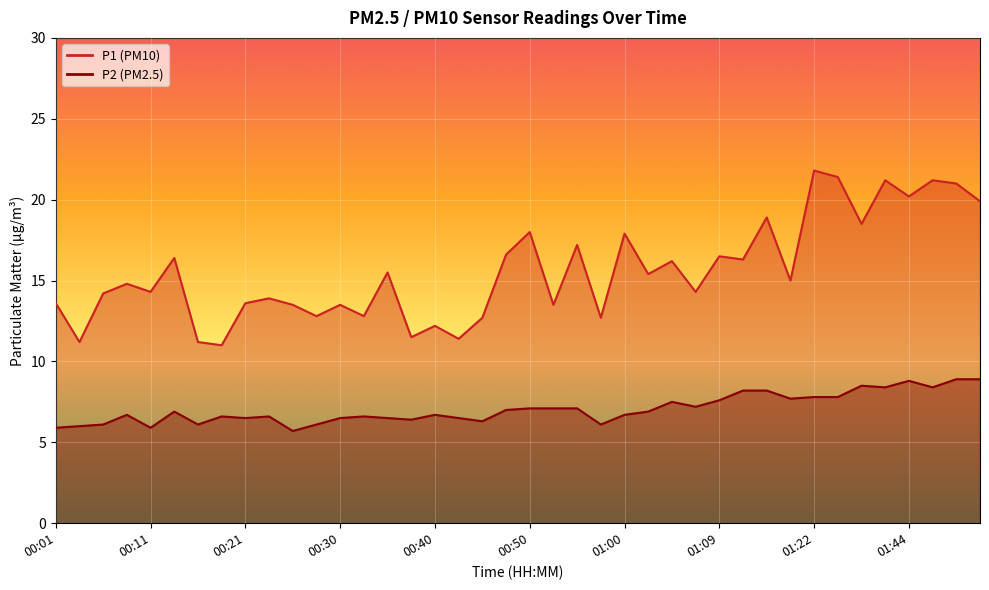

In P1, how many points are lower than both neighbors (excluding endpoints)?

15